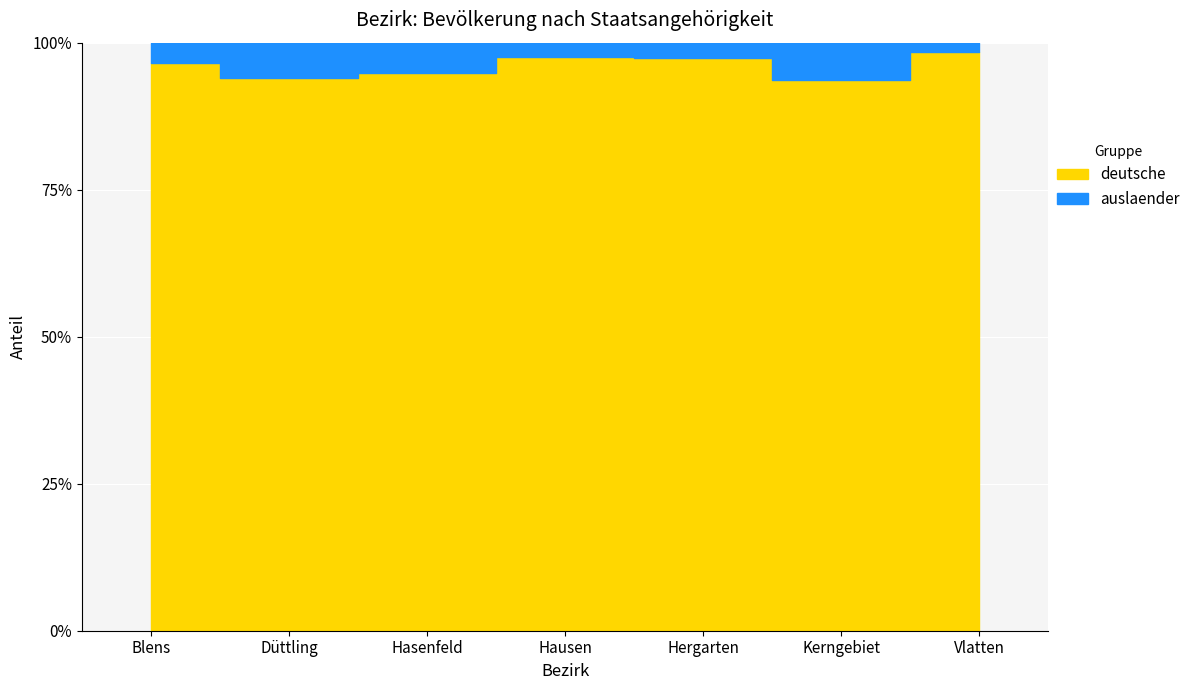

Where is deutsche nearest to the value 599?

Hergarten